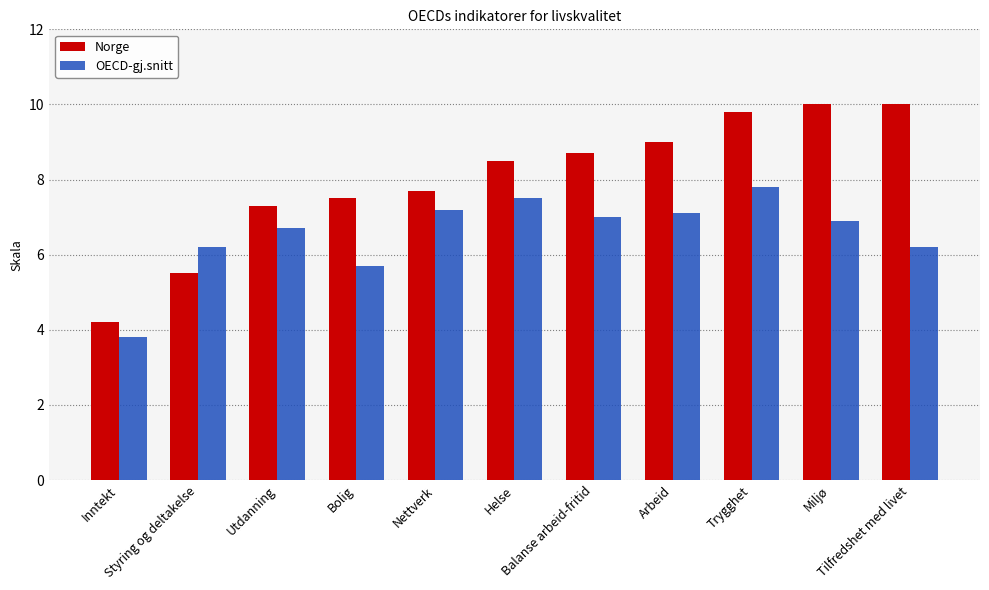

Does the chart contain stacked bars?

No